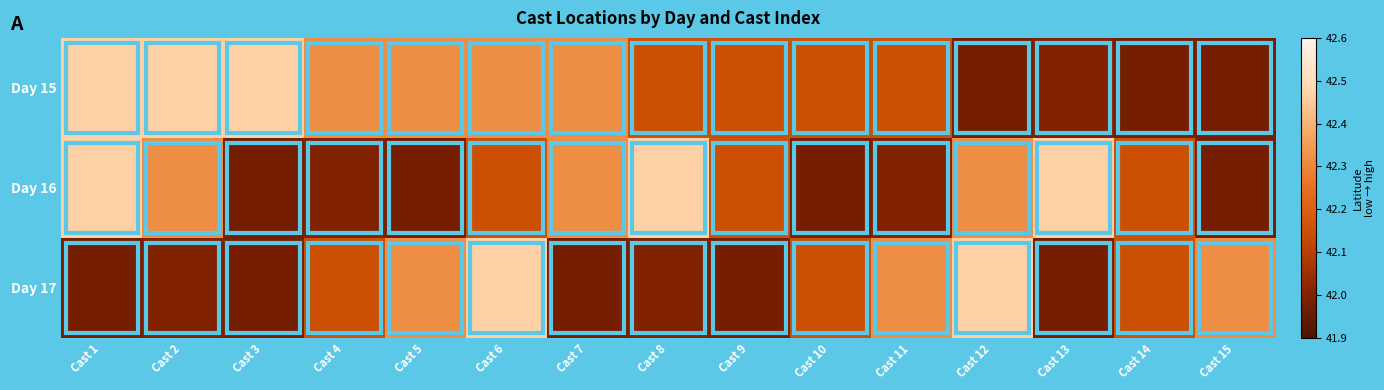

Which series has the widest spread of values?

Day 15